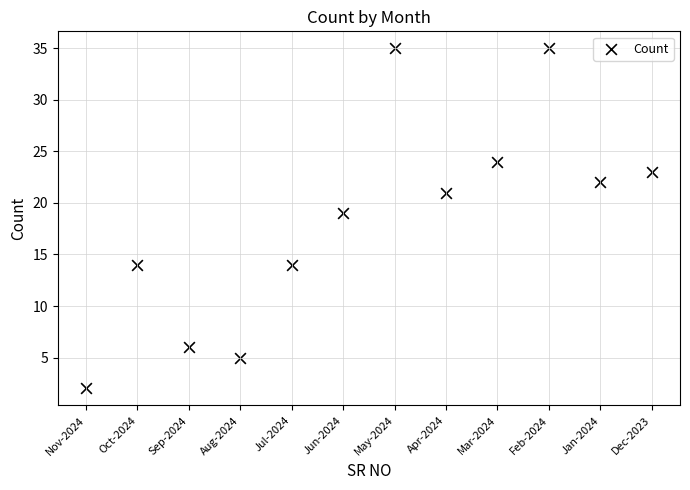

What is the range of X values (max minus min)?

11